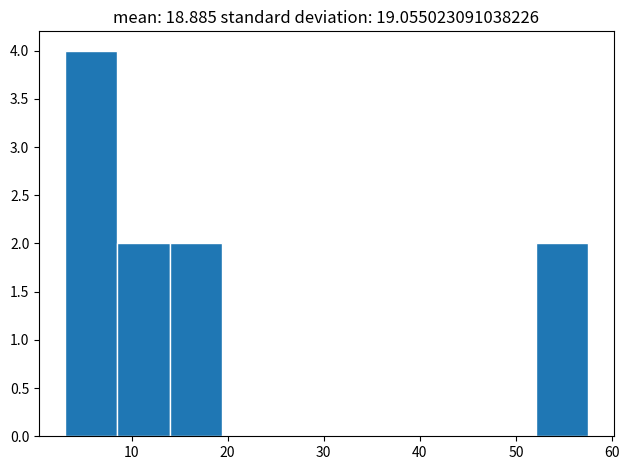

Reading left to right, list every bar in this chart as the range it spans on the x-axis followed by its height. Neither the bar edges nor the heights are printed on the chart, so give them approximately, as read against the axes.

3 to 9: 4
9 to 14: 2
14 to 19: 2
19 to 25: 0
25 to 30: 0
30 to 36: 0
36 to 41: 0
41 to 47: 0
47 to 52: 0
52 to 57: 2